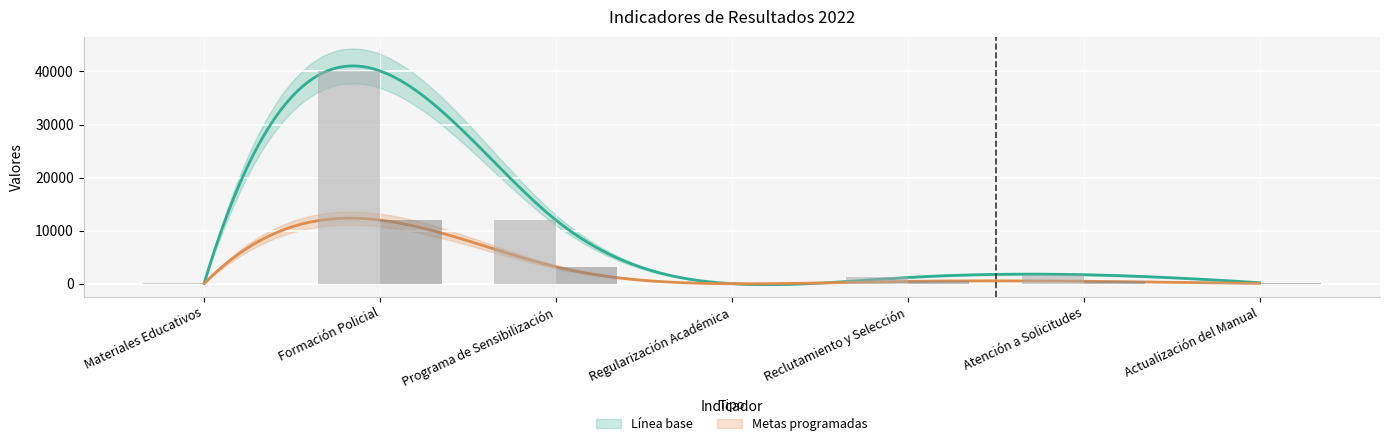

What is the minimum value for Metas programadas?

3